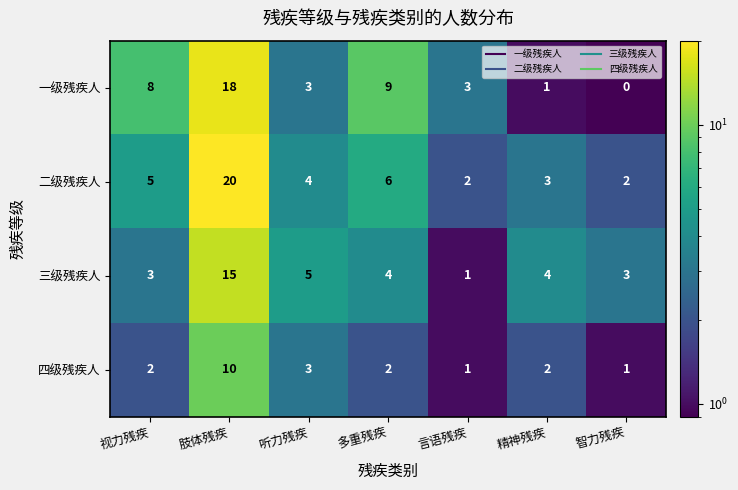

Reading left to right, what are all the values shown in this chart?

一级残疾人: 视力残疾=8	肢体残疾=18	听力残疾=3	多重残疾=9	言语残疾=3	精神残疾=1	智力残疾=0
二级残疾人: 视力残疾=5	肢体残疾=20	听力残疾=4	多重残疾=6	言语残疾=2	精神残疾=3	智力残疾=2
三级残疾人: 视力残疾=3	肢体残疾=15	听力残疾=5	多重残疾=4	言语残疾=1	精神残疾=4	智力残疾=3
四级残疾人: 视力残疾=2	肢体残疾=10	听力残疾=3	多重残疾=2	言语残疾=1	精神残疾=2	智力残疾=1